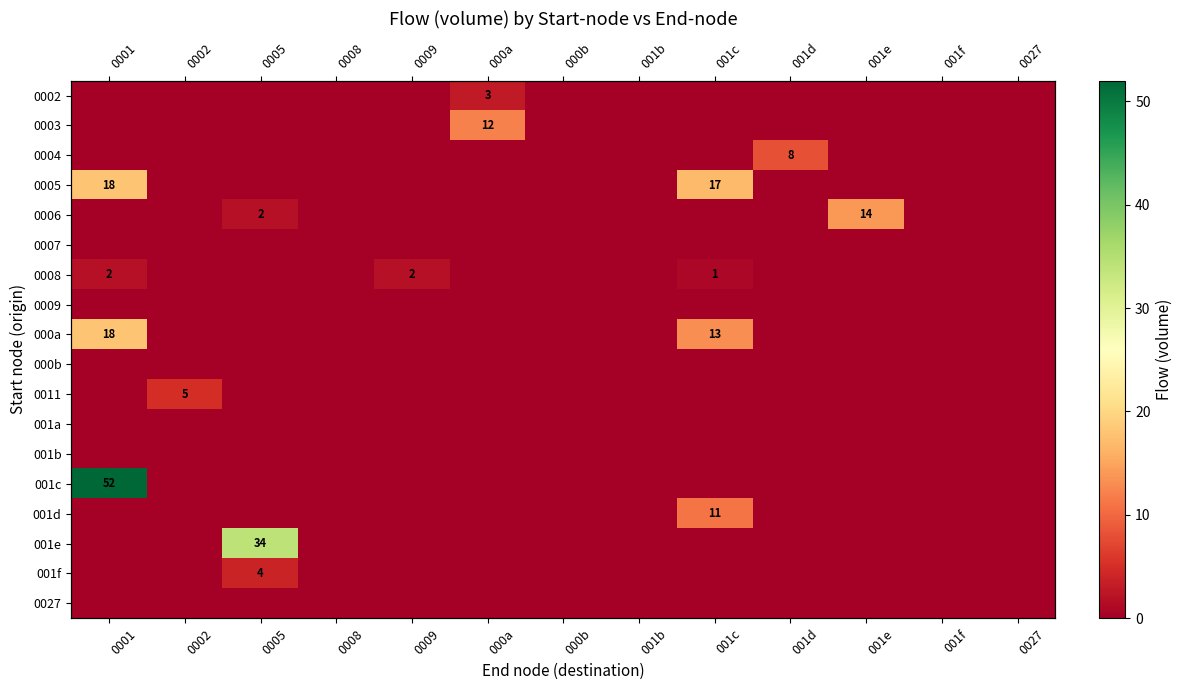

How many data points does each series have?

13